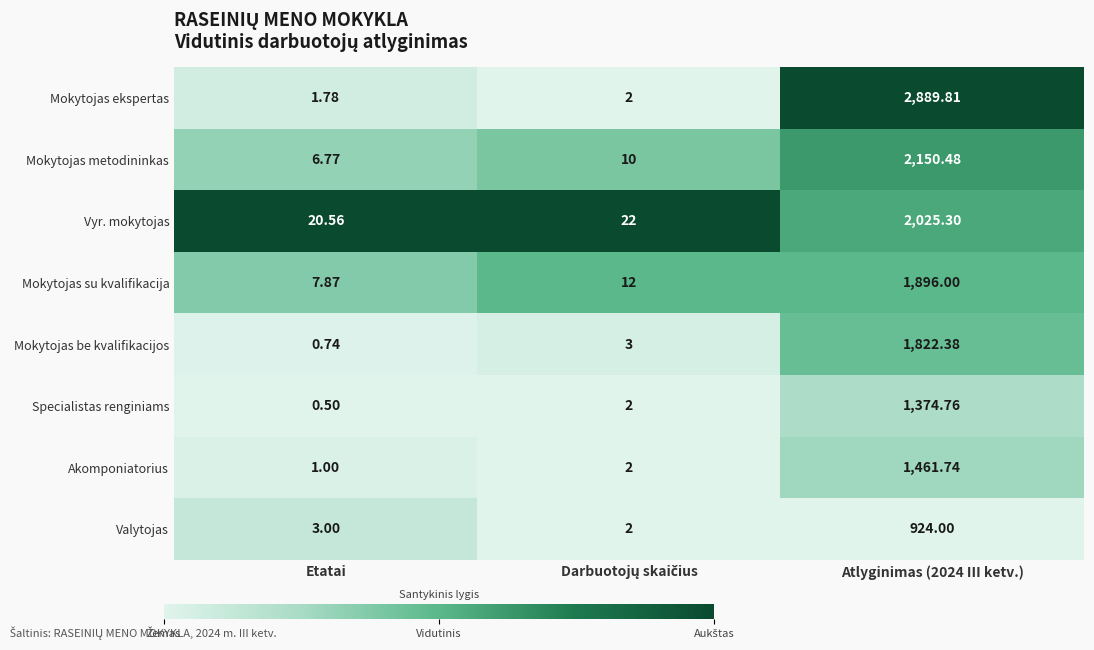

Which series has the widest spread of values?

Mokytojas ekspertas